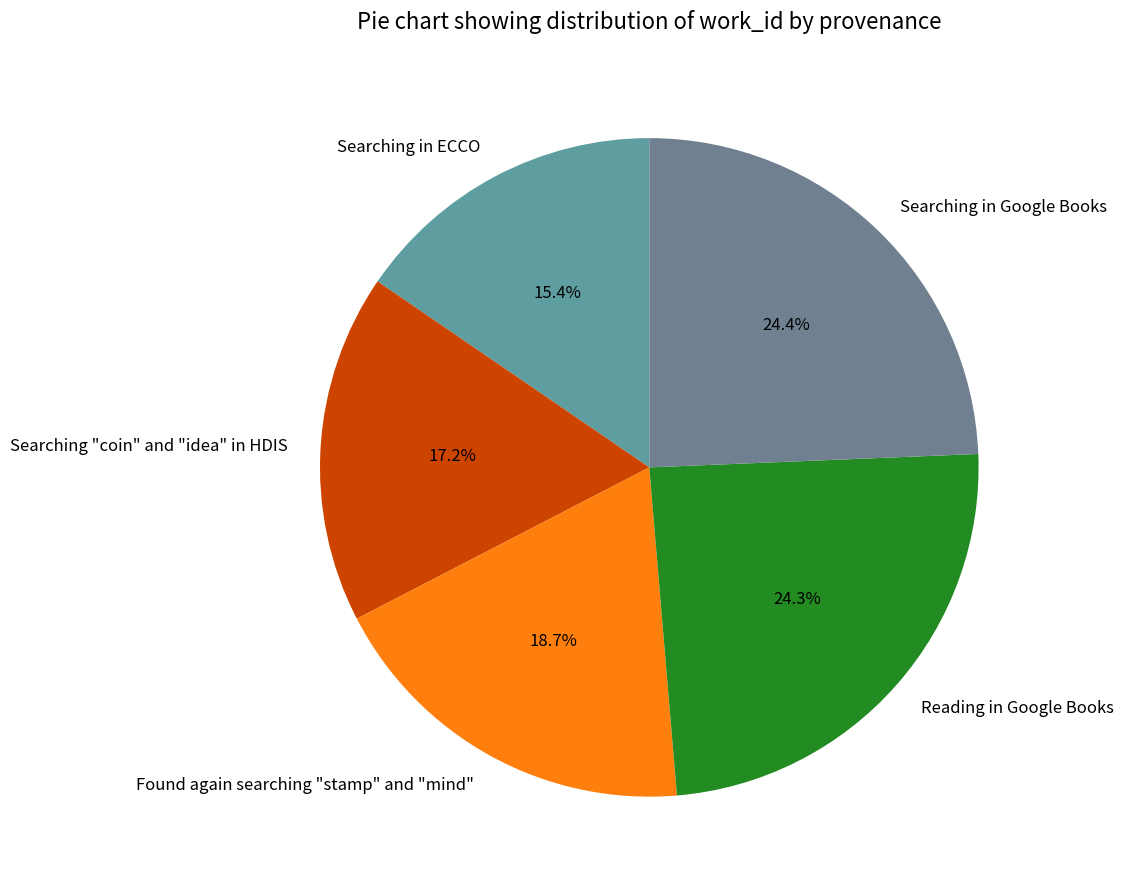

Which slice is the smallest?

Searching in ECCO